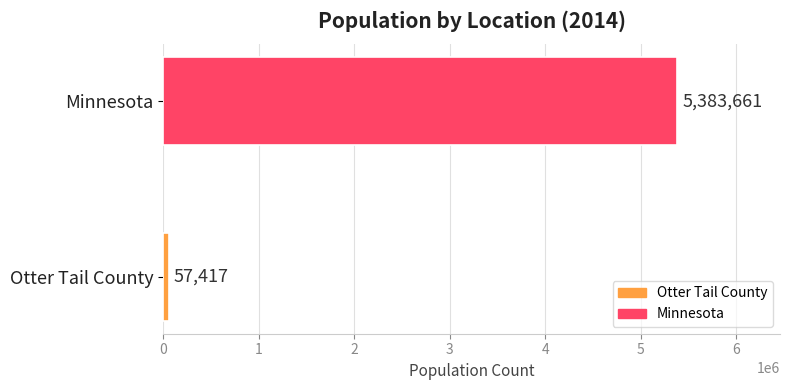

The chart shows a value of 5383661 at Minnesota. True or false?

True